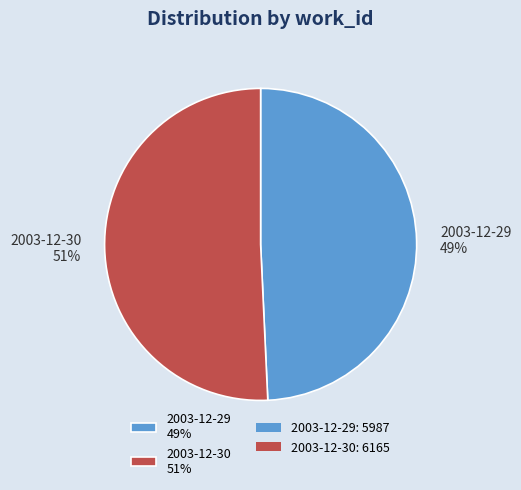

How many segments does this pie chart have?

2